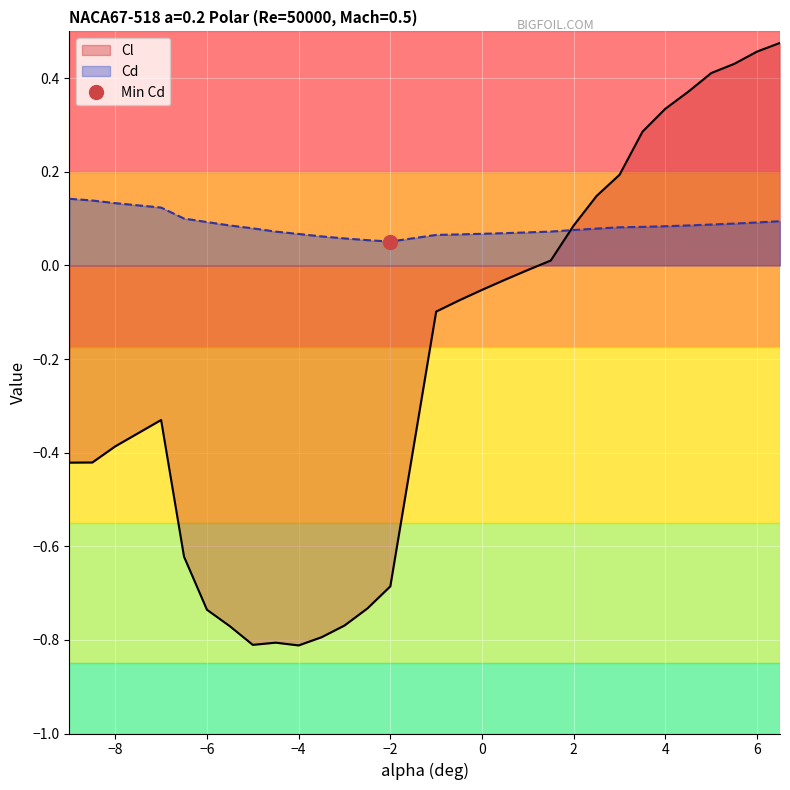

True or false: Cd has more than 2 points higher than both neighbors.

False